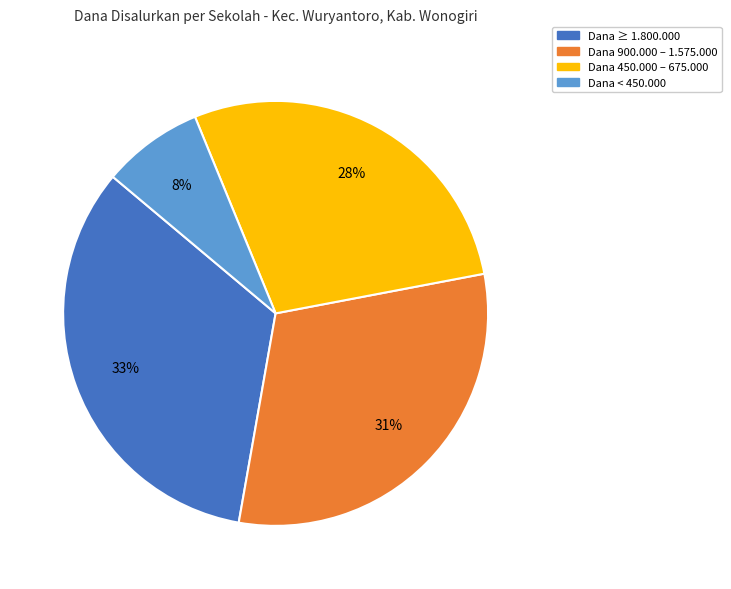

True or false: Dana < 450.000 accounts for 14% of the total.

False